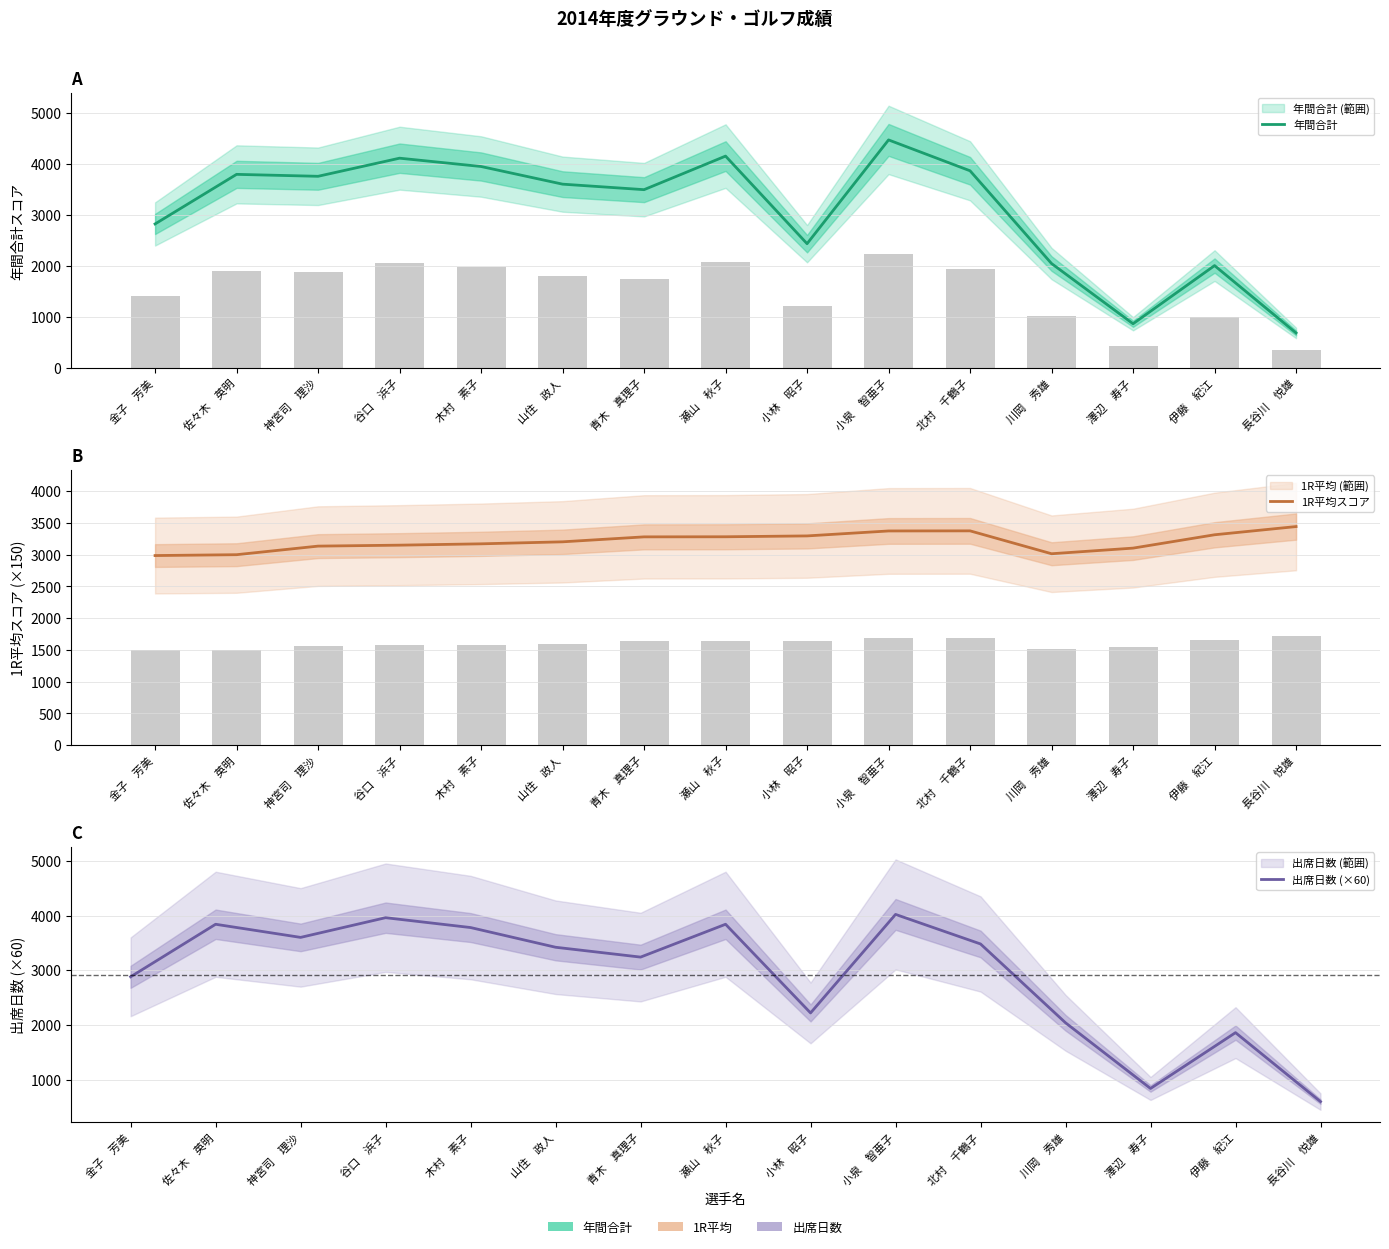

Rank the series at 北村　千鶴子 from lowest to highest value.

1R平均スコア, 出席日数 (×60), 年間合計